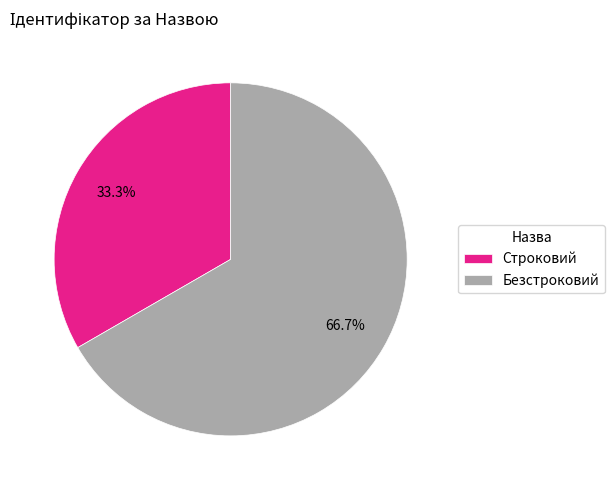

Which slice is the largest?

Безстроковий